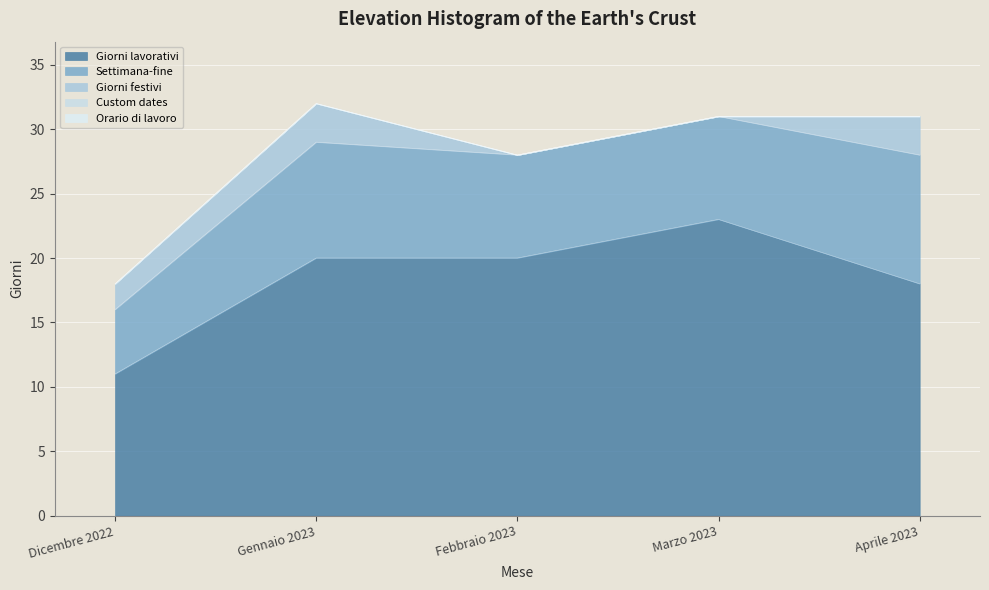

Which series has the largest total across all categories?

Giorni lavorativi